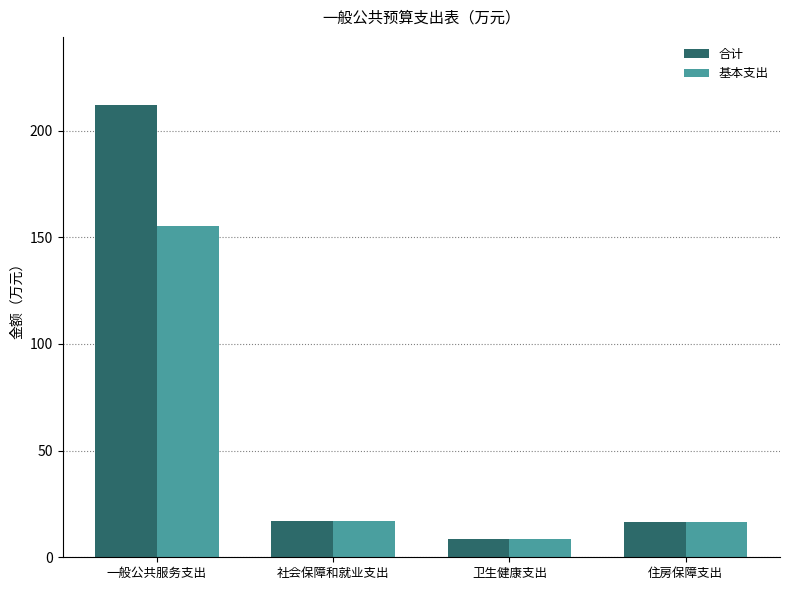

Count the number of data series in this chart.

2